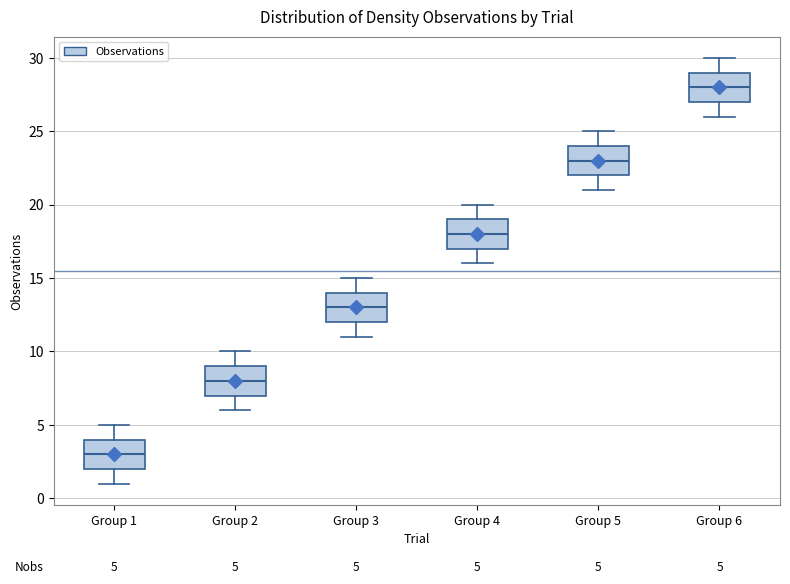

Which box has the lowest median line?

Group 1